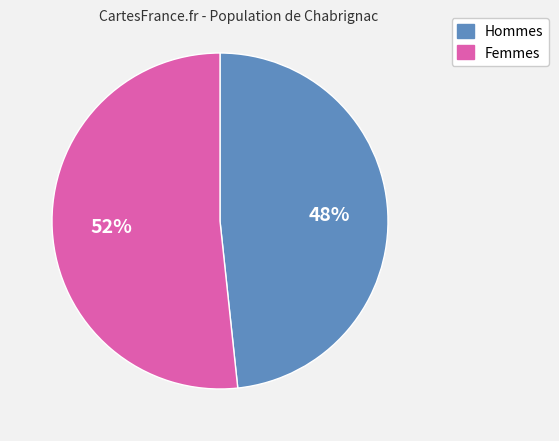

Is there any slice that represents more than half of the pie?

Yes